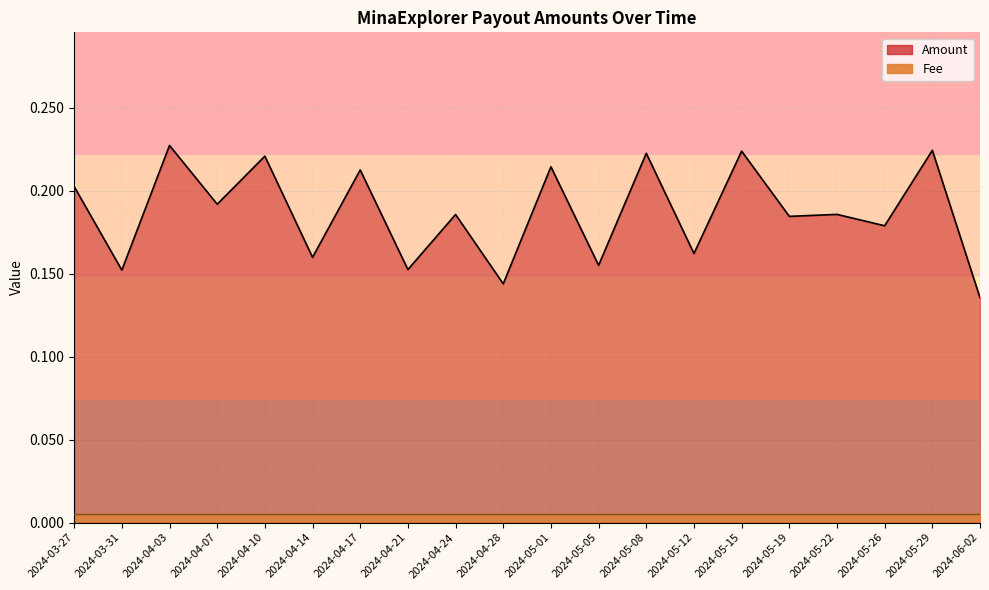

The chart shows a value of 0.0 at 2024-06-02. True or false?

False